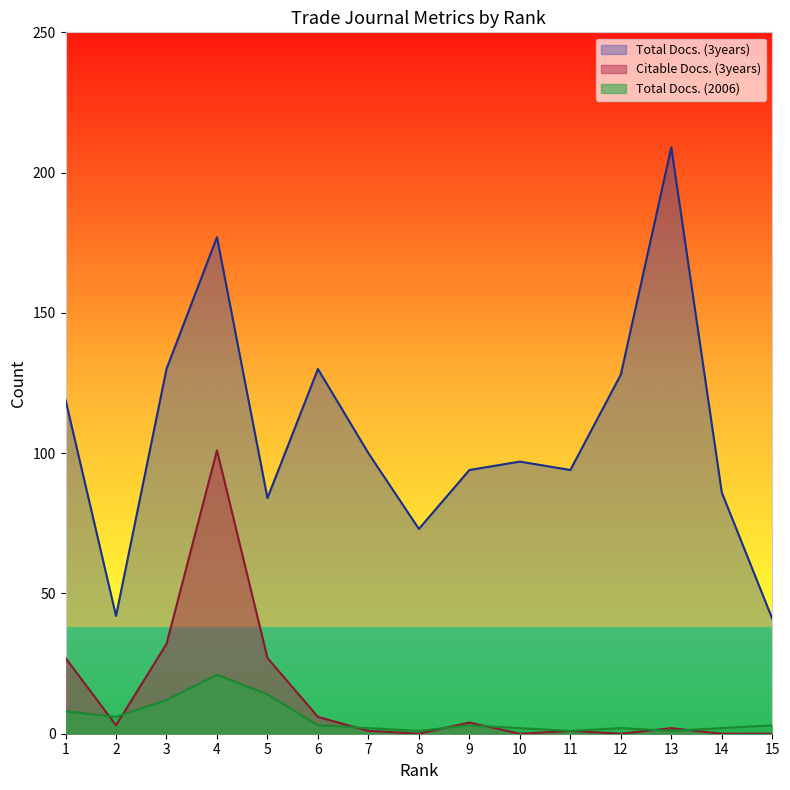

At 4, list the series in order from smallest to largest.

Total Docs. (2006), Citable Docs. (3years), Total Docs. (3years)